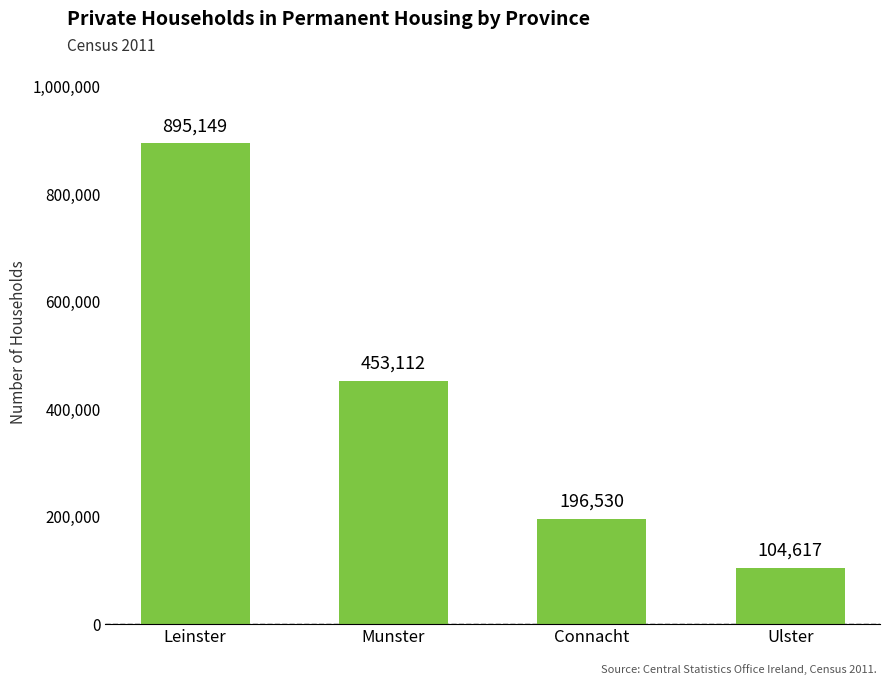

What is the smallest value displayed?

104617